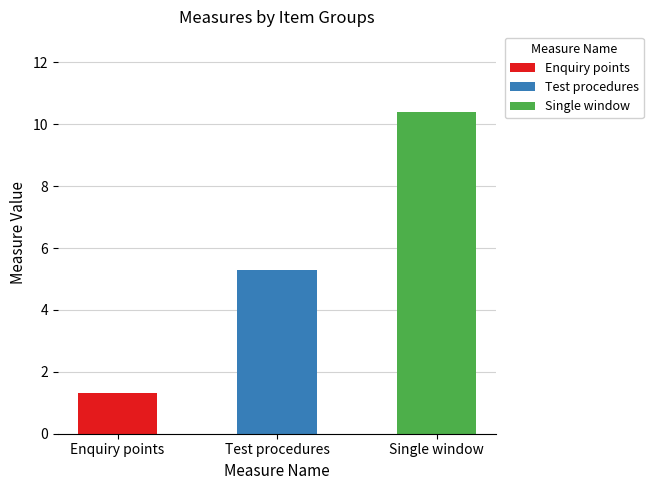

The value at 5.3.1, 5.3.2, 5.3.3 is 7.3. True or false?

False